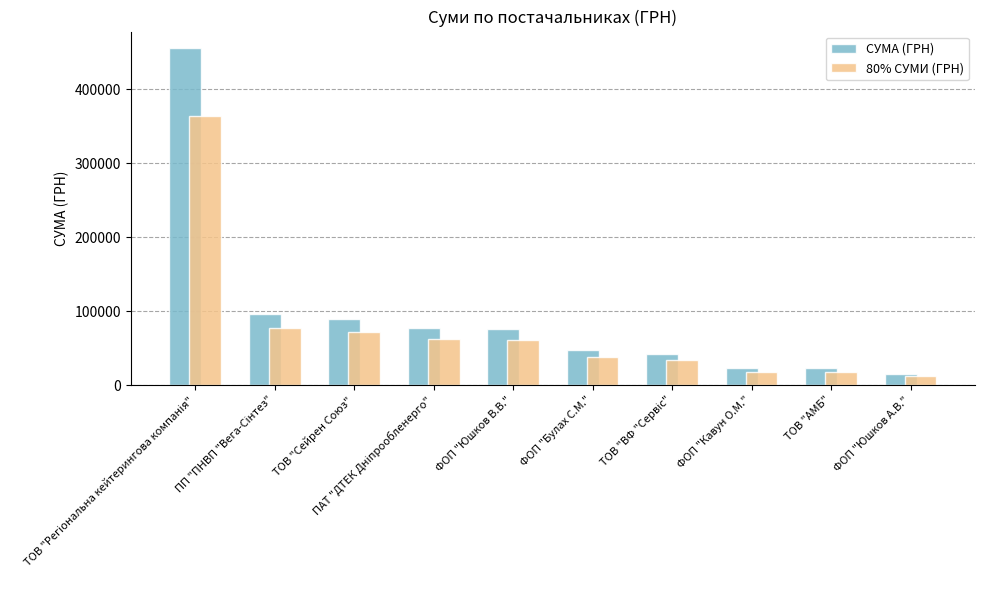

Are the bars horizontal?

No